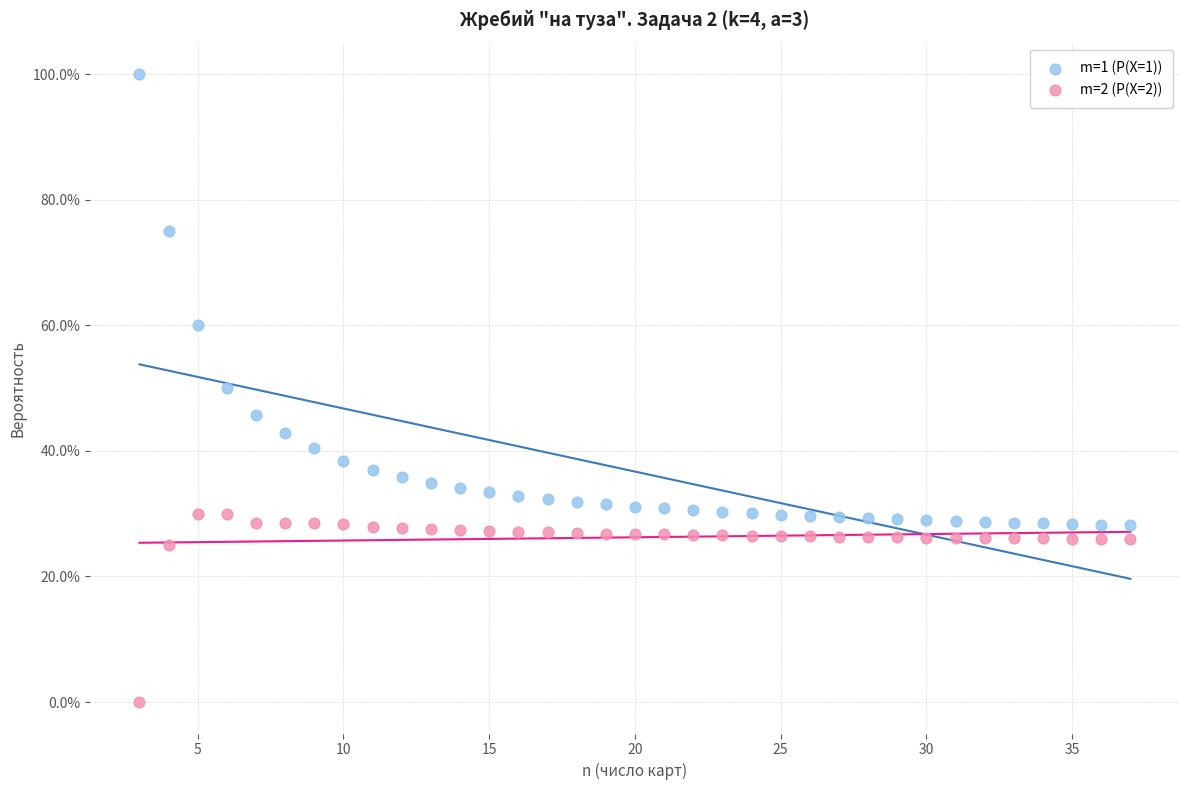

Which series reaches the minimum Y coordinate?

m=2 (P(X=2))